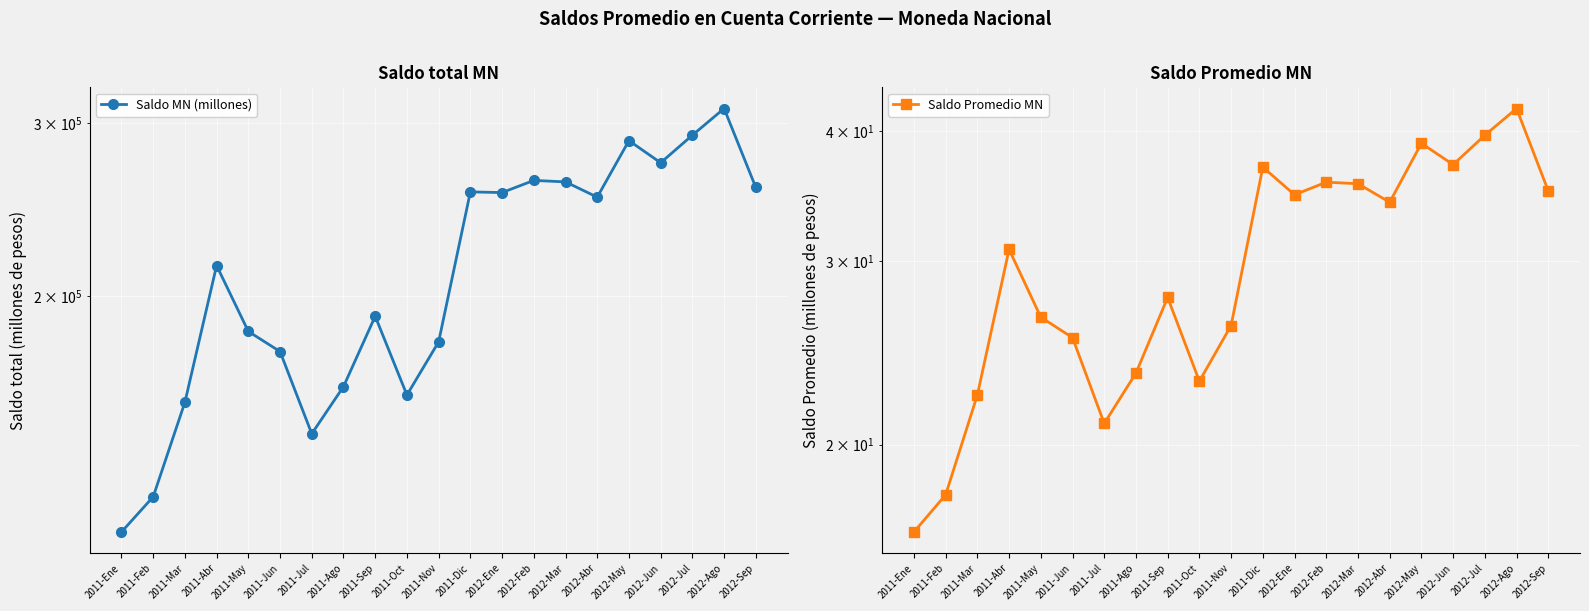

Between 2011-Jul and 2012-Feb, which is larger?

2012-Feb